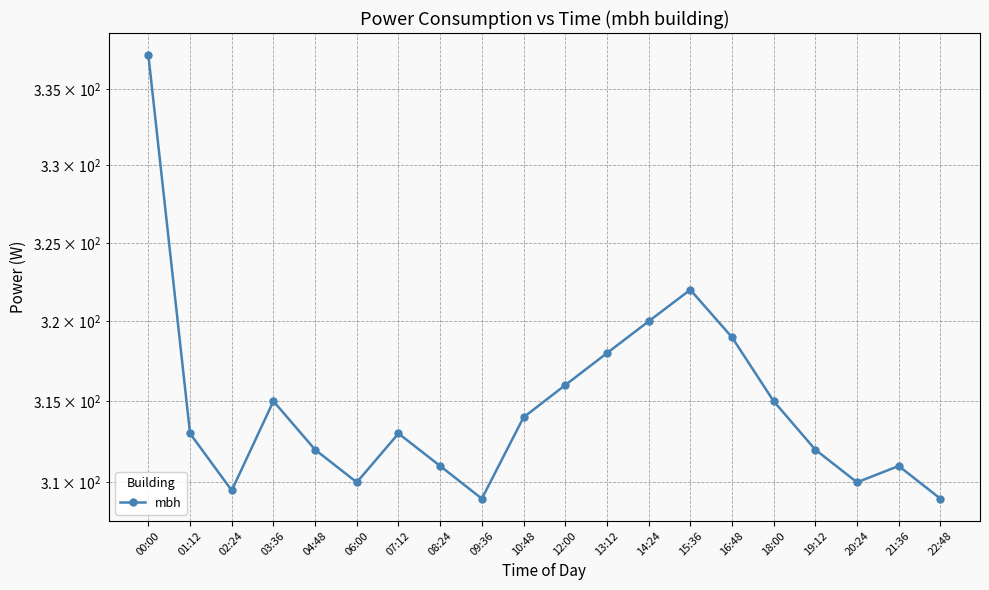

Reading right to left, list all the values displayed in this chart.

309.0	311.0	310.0	312.0	315.0	319.0	322.0	320.0	318.0	316.0	314.0	309.0	311.0	313.0	310.0	312.0	315.0	309.5	313.0	337.2